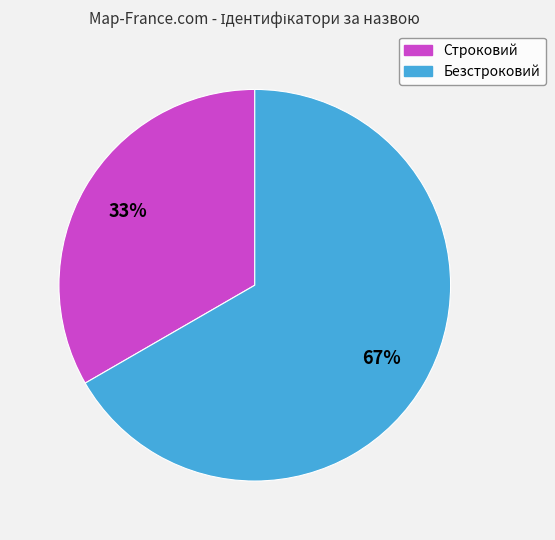

How many slices are in this pie chart?

2